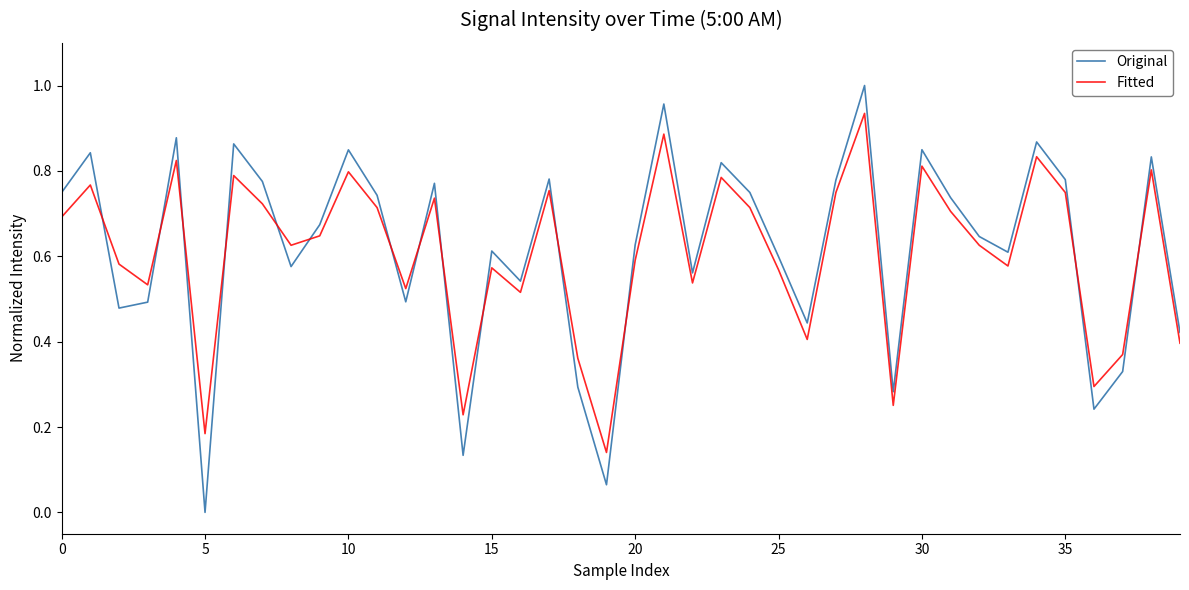

Which series has the widest spread of values?

Original